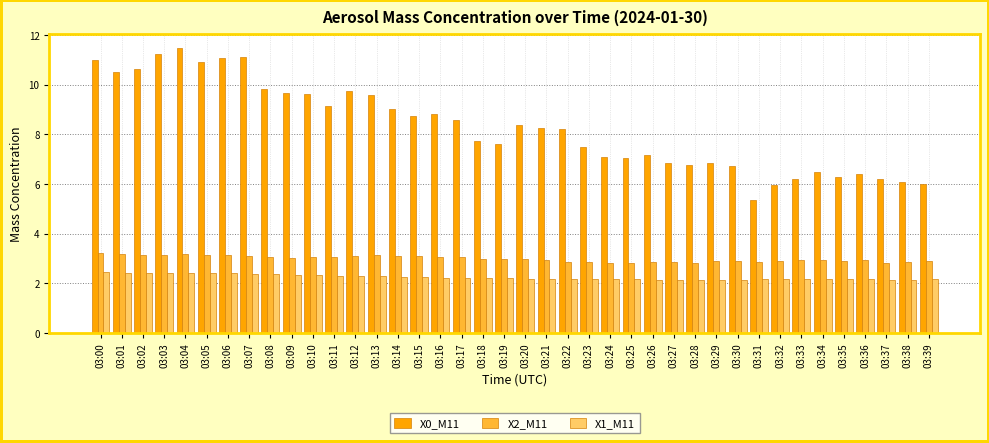

What is the highest value of the X2_M11 series?

3.2